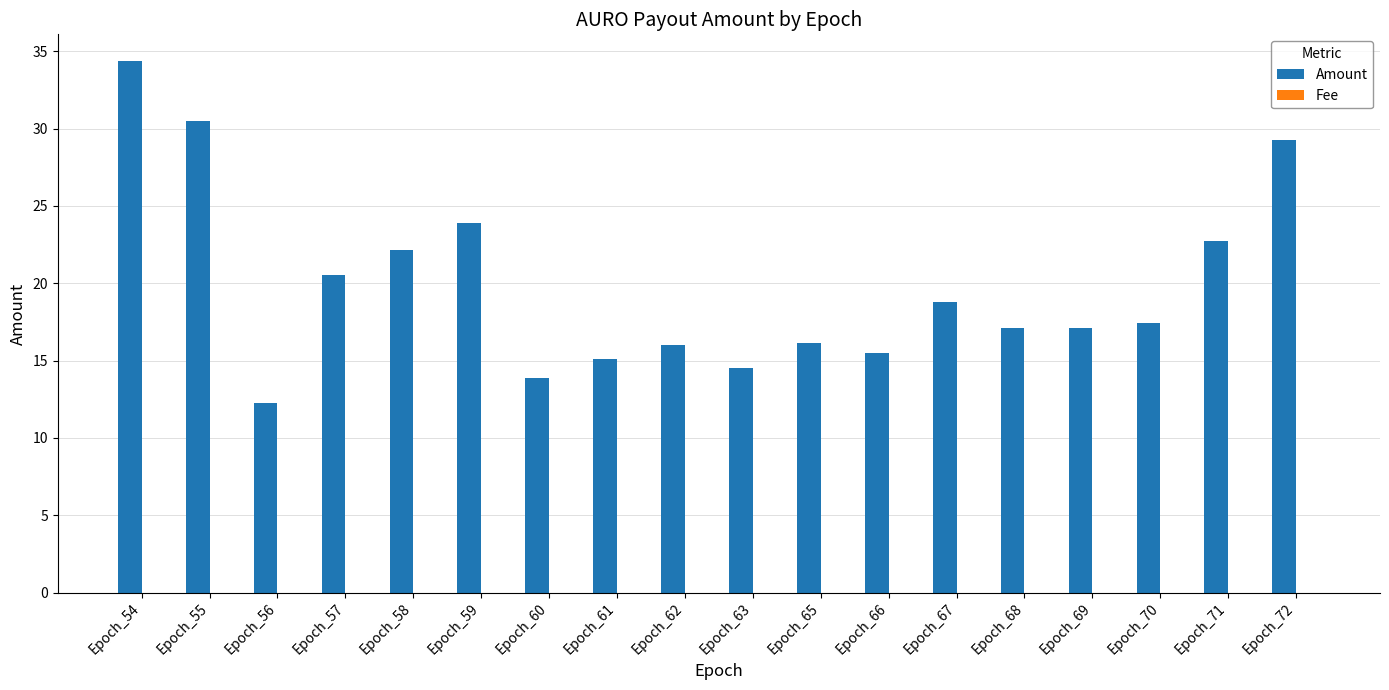

How many distinct data groups are displayed?

2